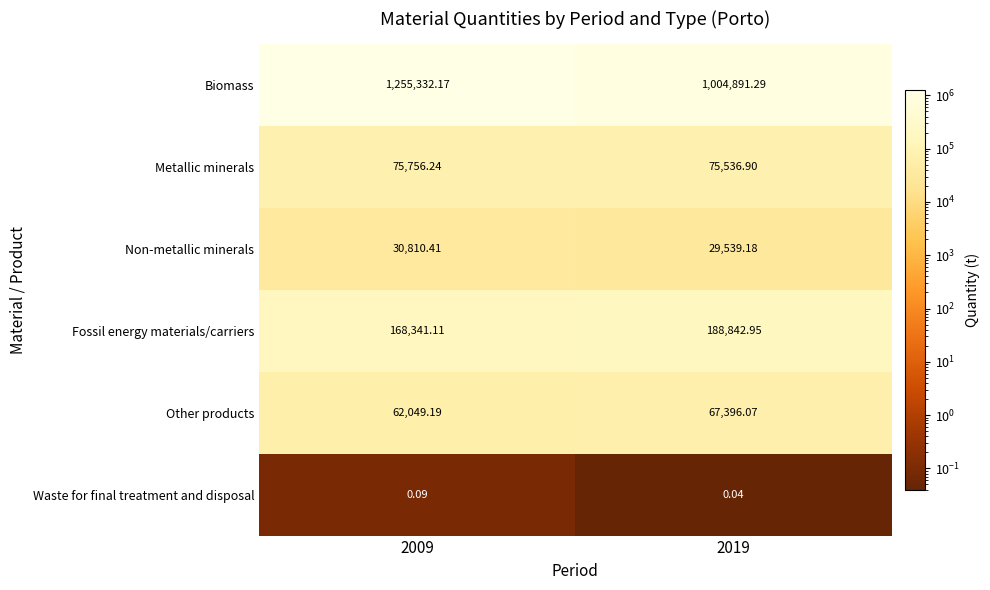

Is the value of Other products at 2009 greater than the value of Non-metallic minerals at 2019?

Yes